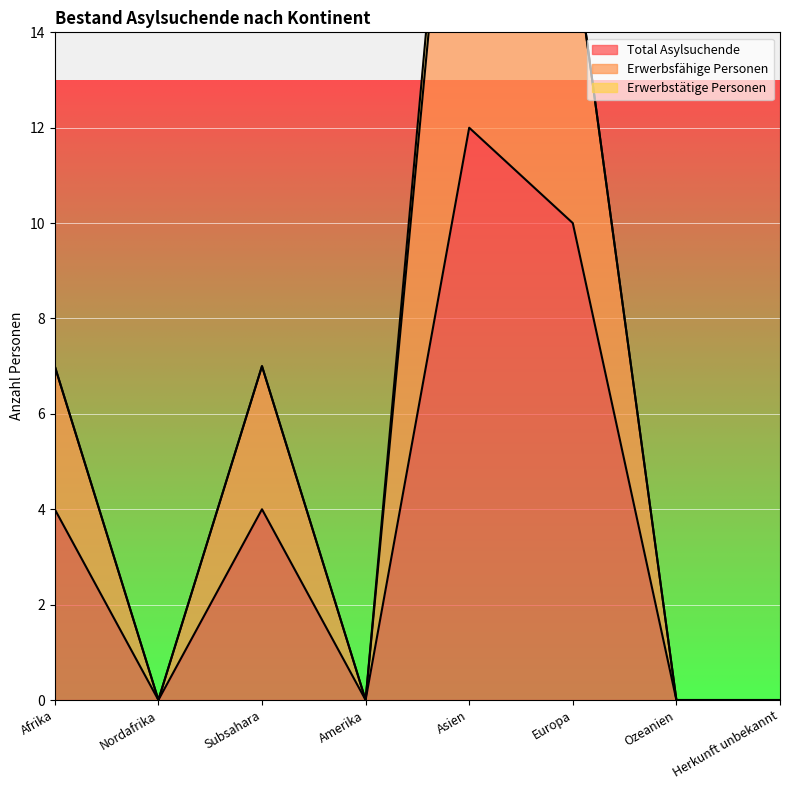

What is the label of the 4th point from the left?

Amerika